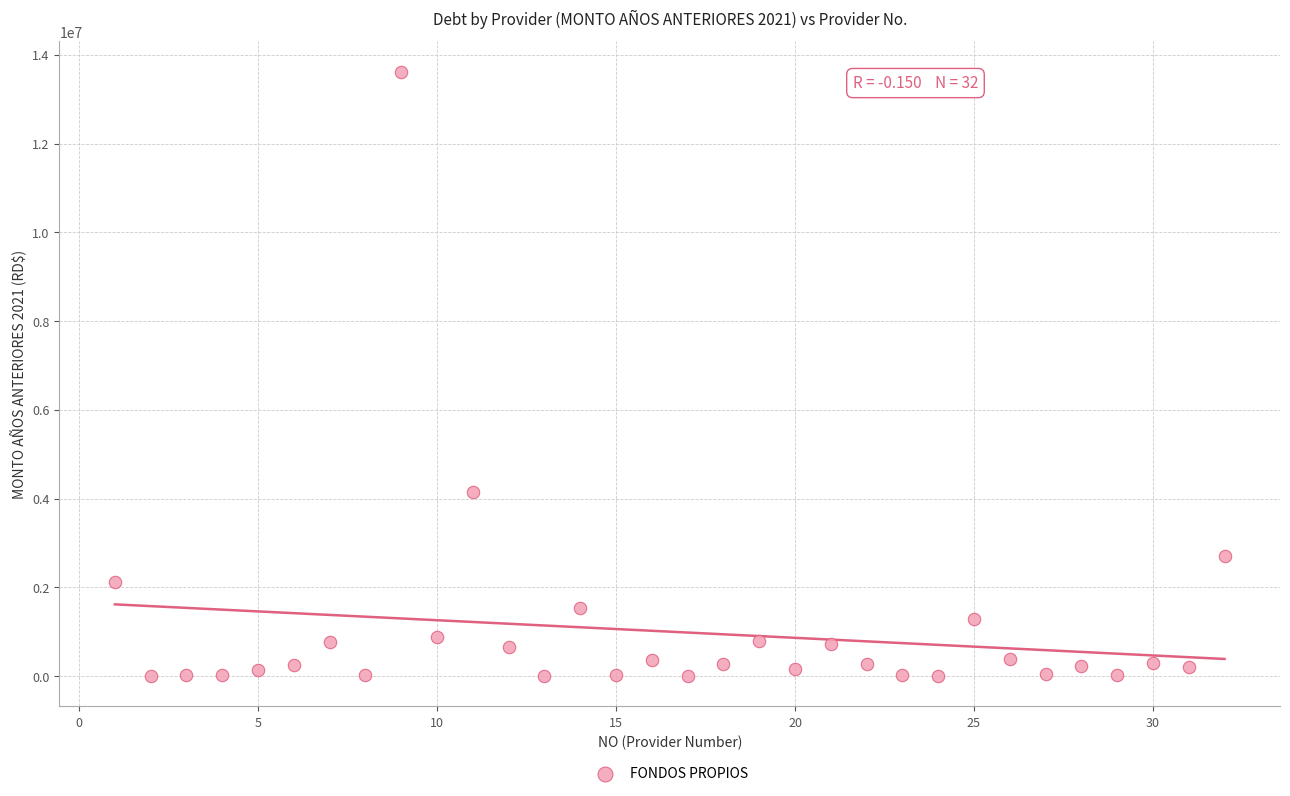

What Y value in the scatter plot is closest to 6812340?

4154636.0